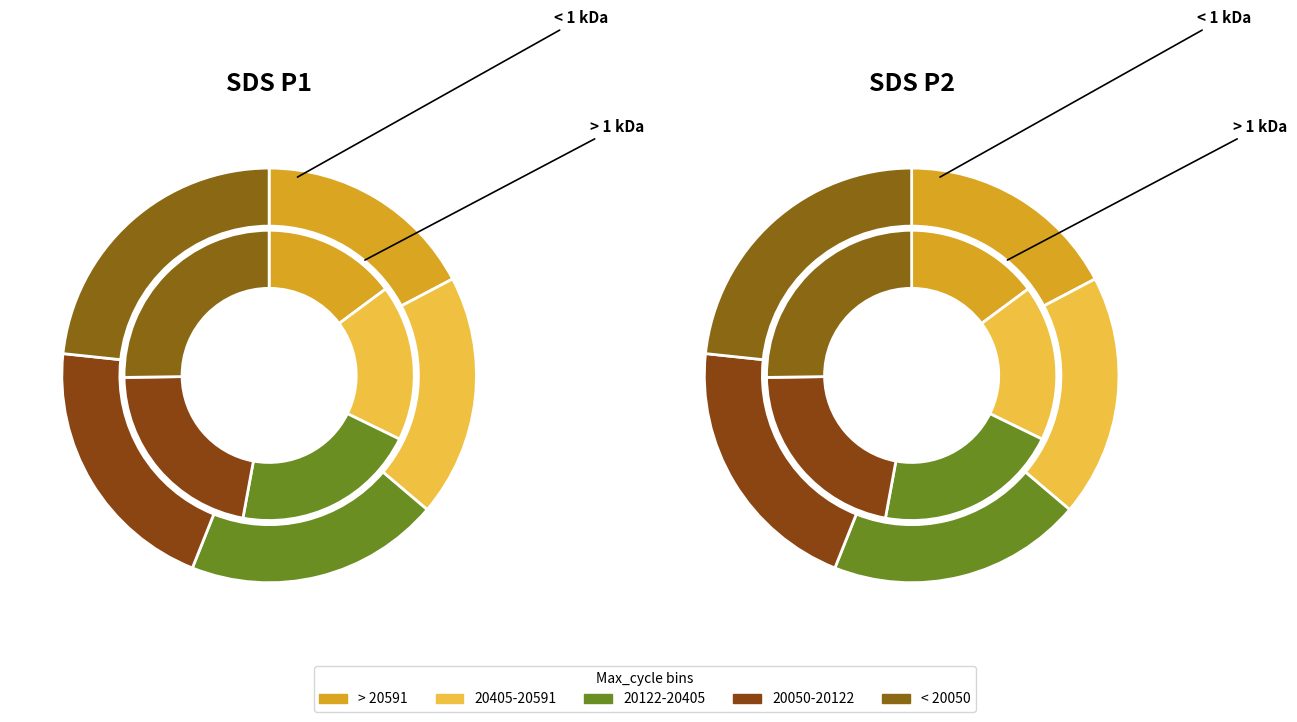

How many slices are in this pie chart?

20